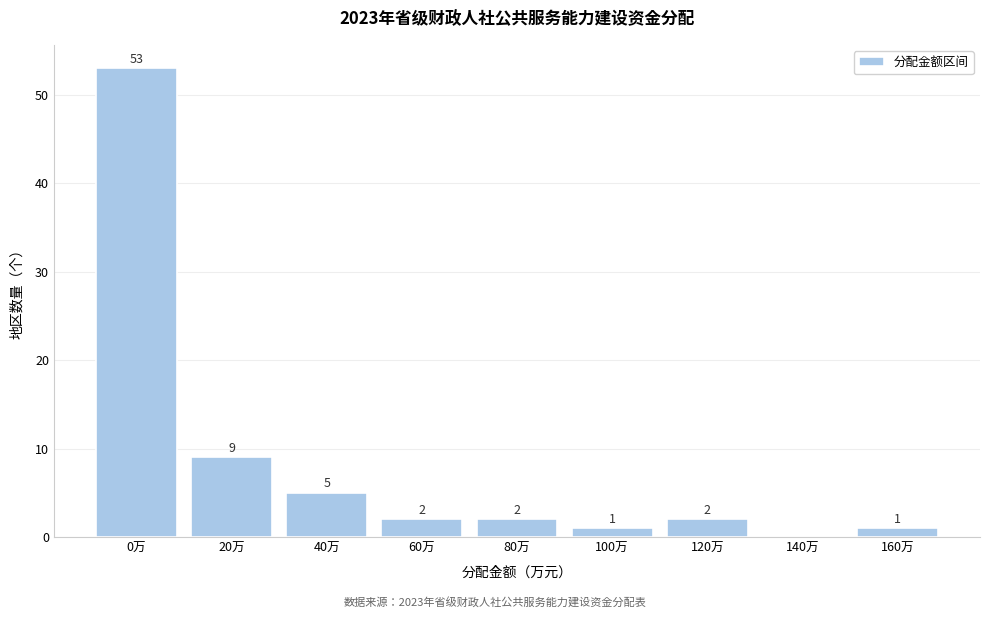

Reading right to left, extract all data points from this chart.

160万=1	140万=0	120万=2	100万=1	80万=2	60万=2	40万=5	20万=9	0万=53